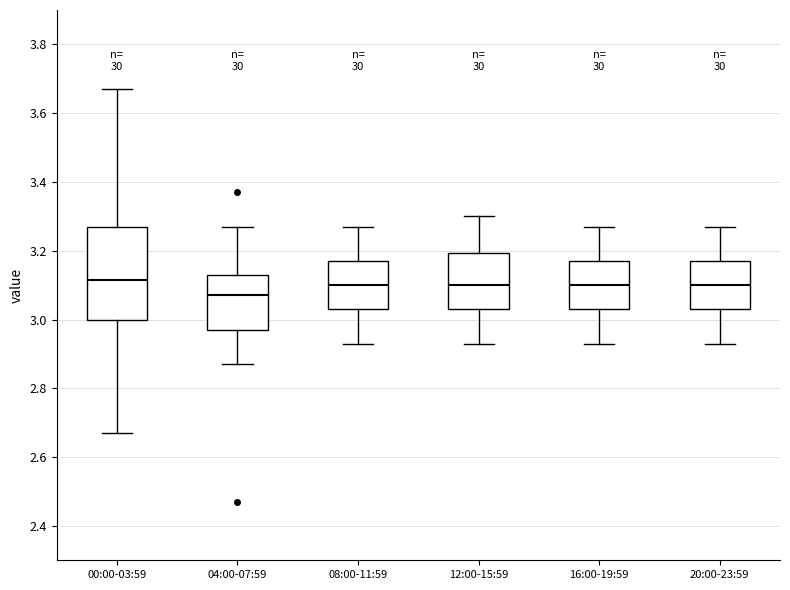

Which box is the tallest, from its lower edge to its upper edge?

00:00-03:59